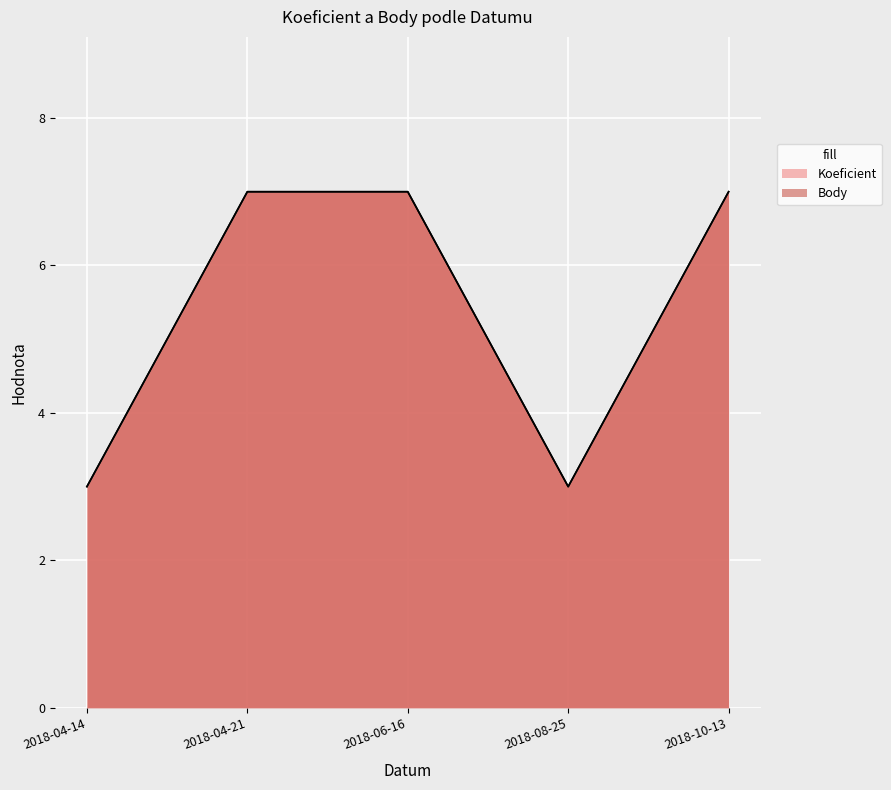

What is the total value across all series at 2018-10-13?

14